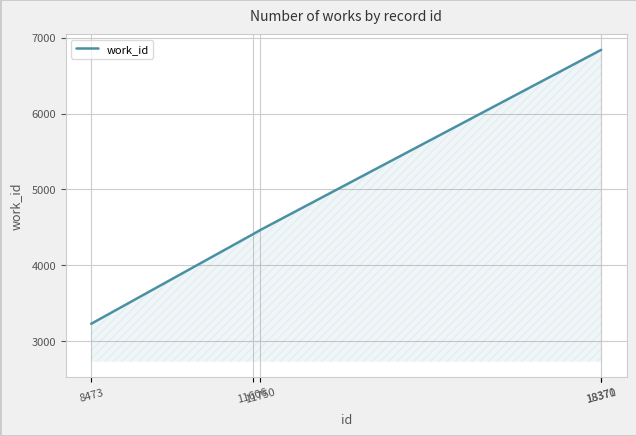

True or false: the data has more than 1 interior local peaks.

False